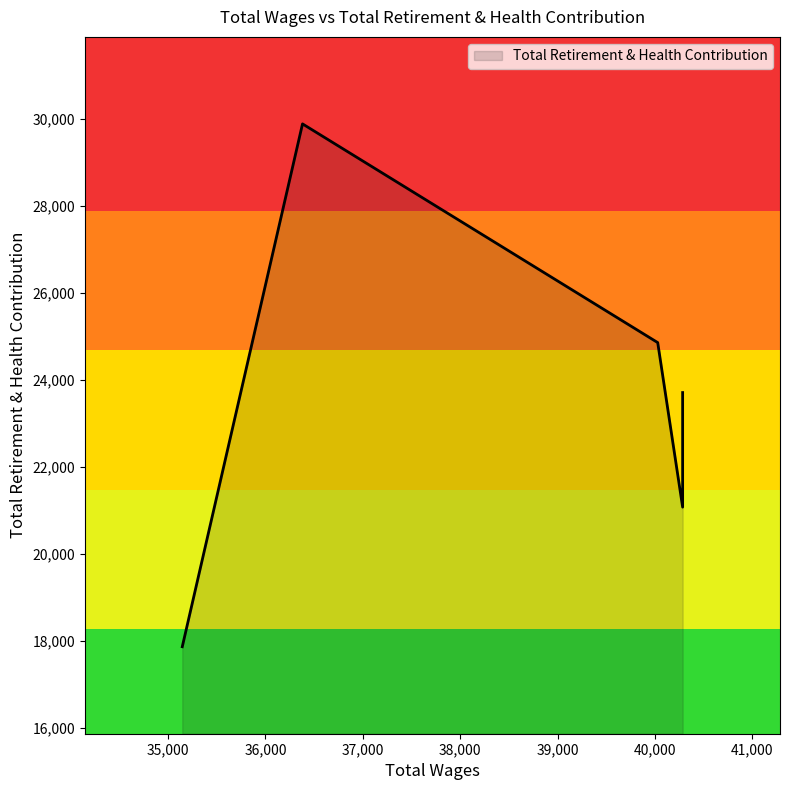

How many categories are shown in the chart?

5